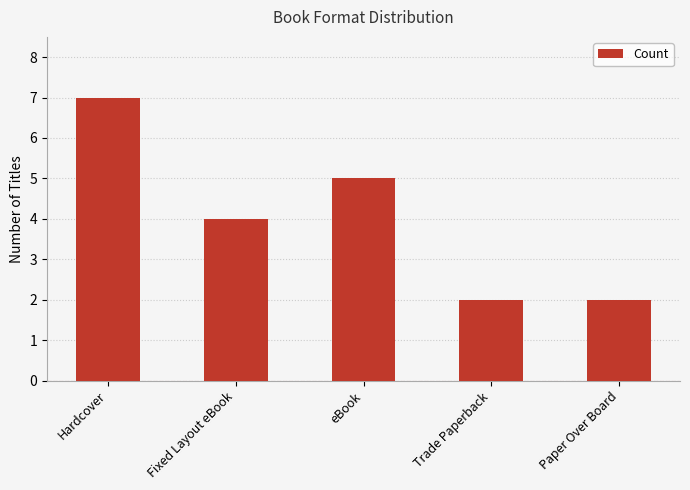

Count the values in the range 2 to 5.

4